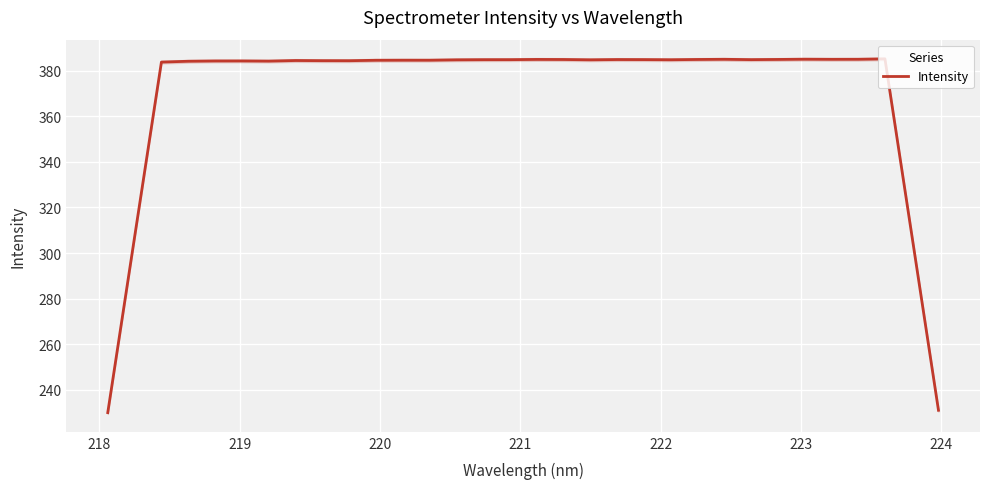

What is the lowest value of the Intensity series?

230.1